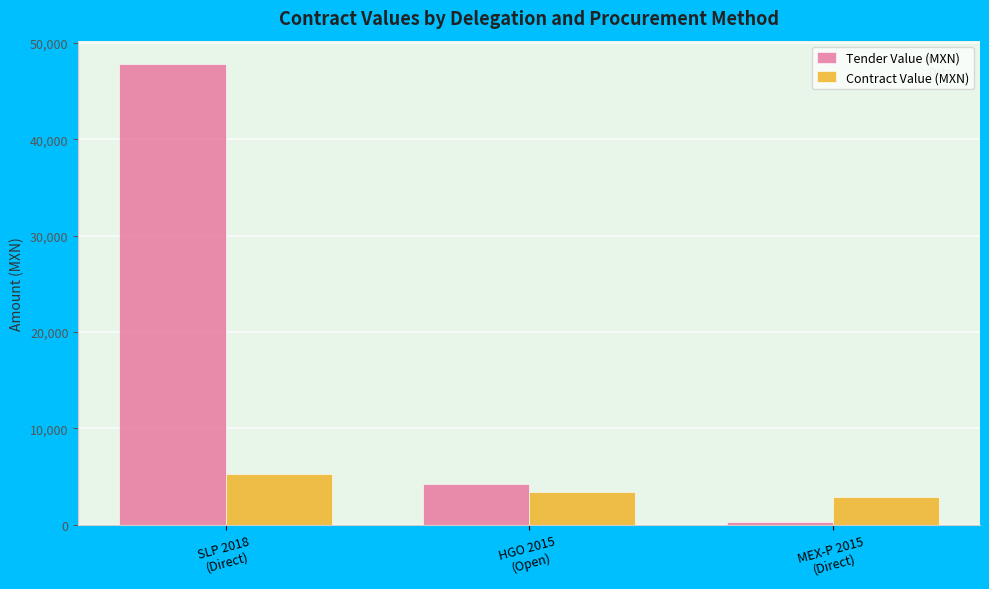

At which label does Tender Value (MXN) reach its minimum?

MEX-P 2015
(Direct)